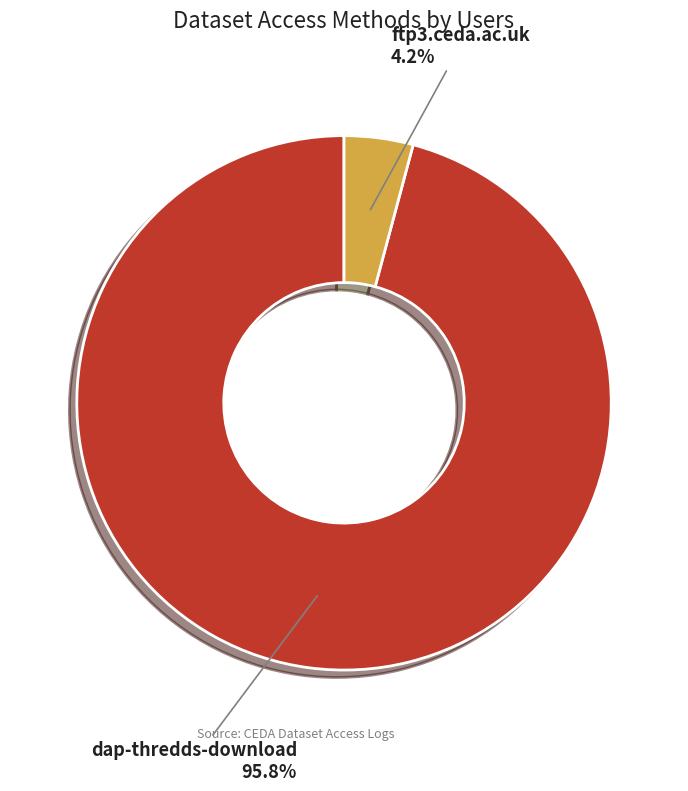

Is the sum of ftp3.ceda.ac.uk and dap-thredds-download greater than half?

Yes